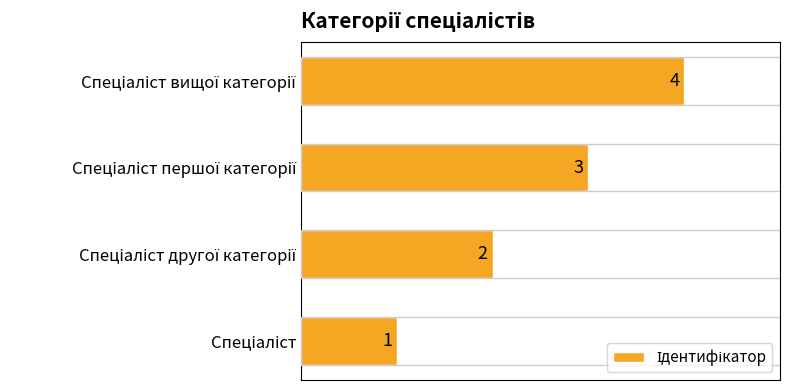

How many data points does each series have?

4